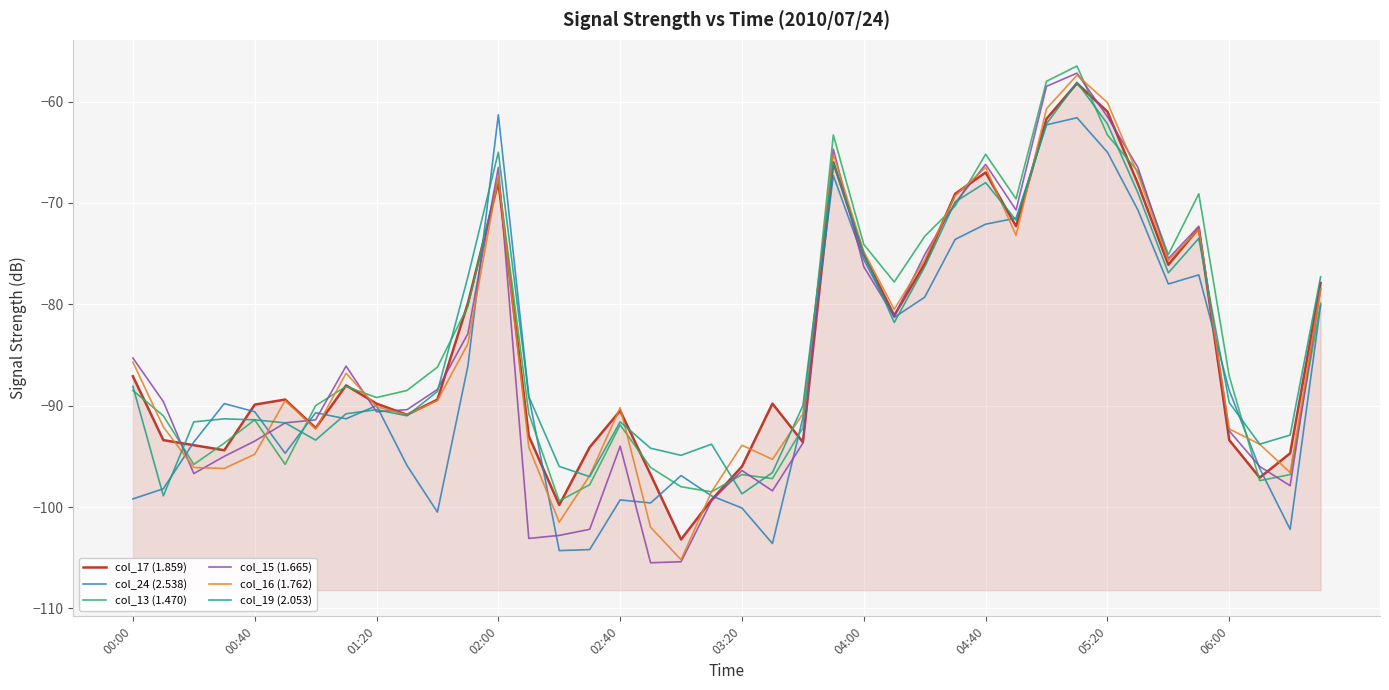

How many interior local peaks does the col_17 (1.859) series have?

9